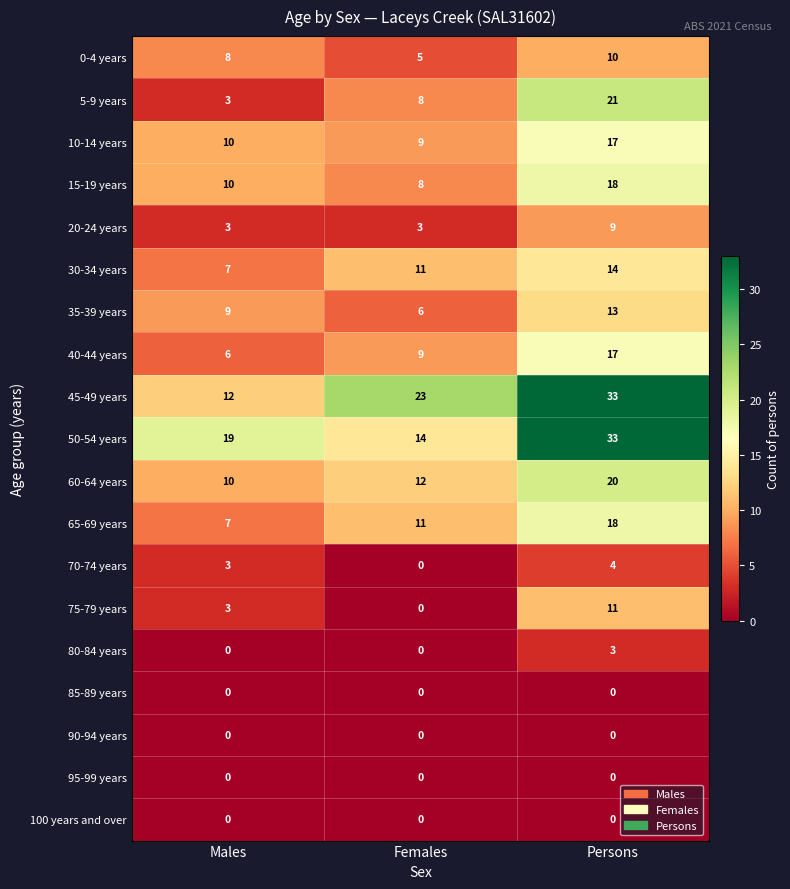

Which category has the highest value across all series?

Persons